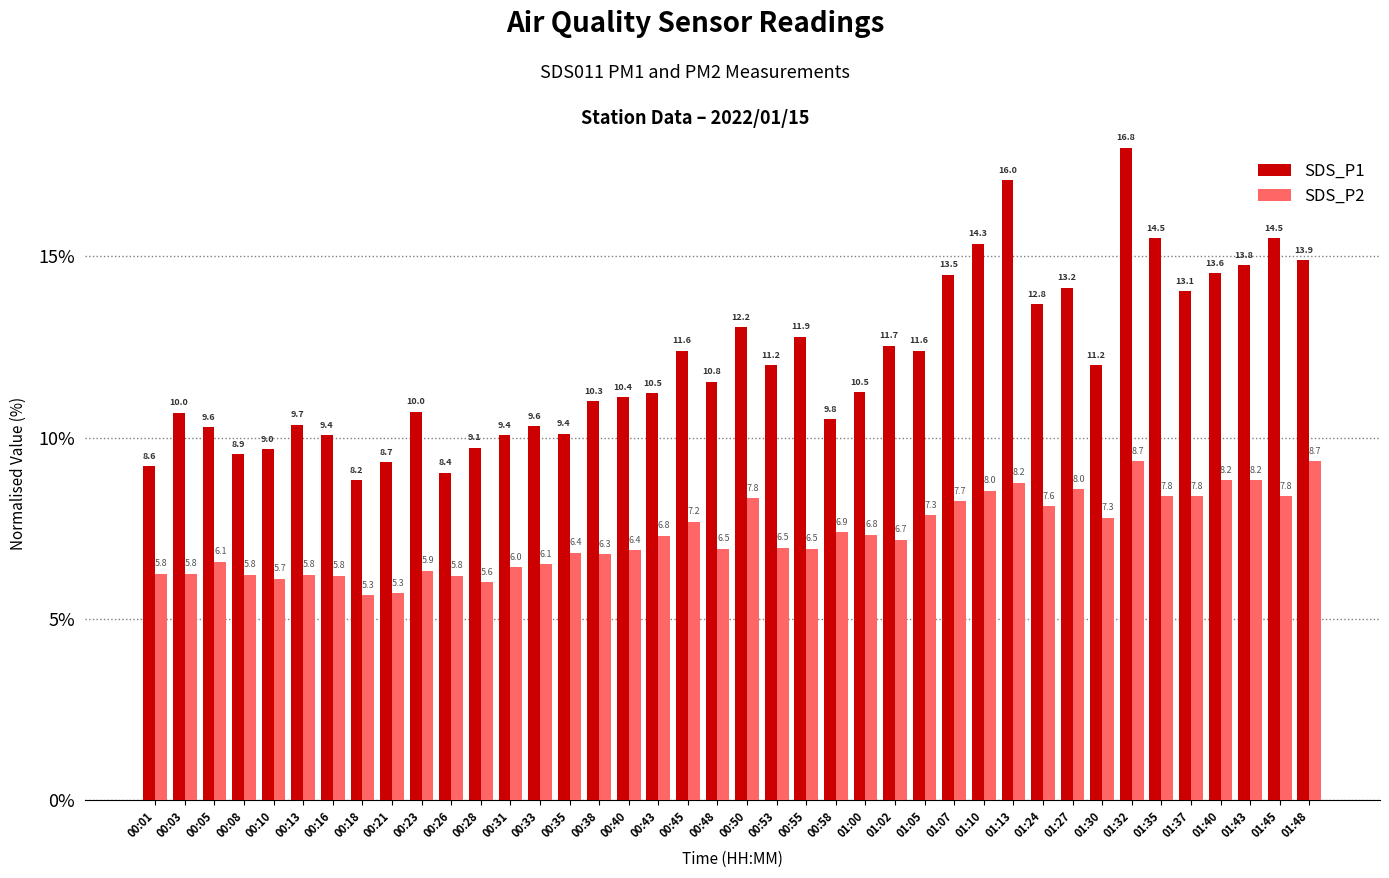

At 01:27, list the series in order from smallest to largest.

SDS_P2, SDS_P1